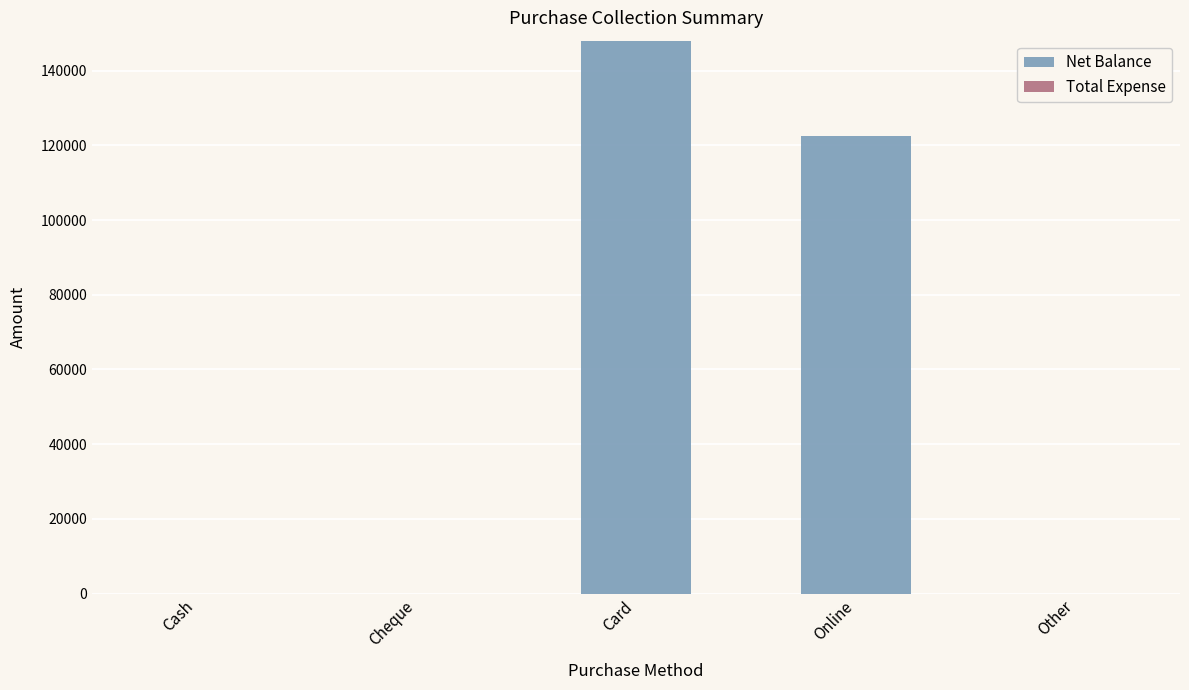

The chart shows a value of 93751 at Cheque. True or false?

False